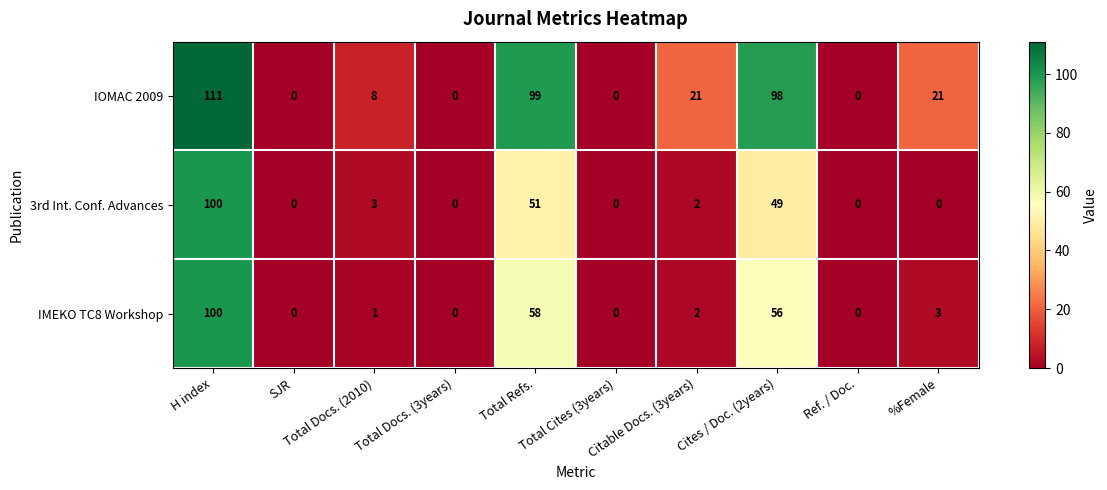

What is the average value of the IOMAC 2009 series?

36